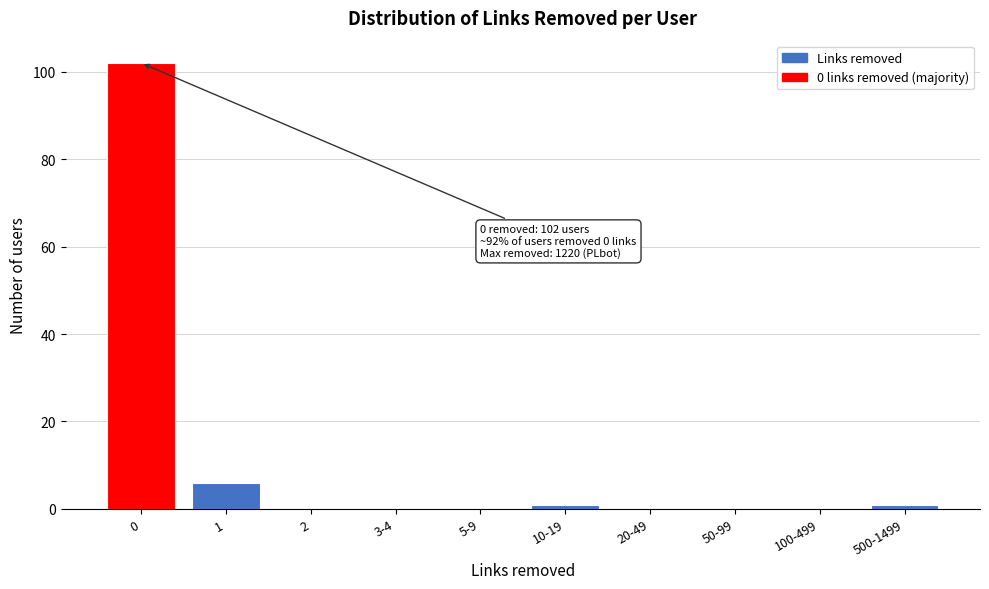

Reading left to right, list all the values displayed in this chart.

0=102	1=6	2=0	3-4=0	5-9=0	10-19=1	20-49=0	50-99=0	100-499=0	500-1499=1